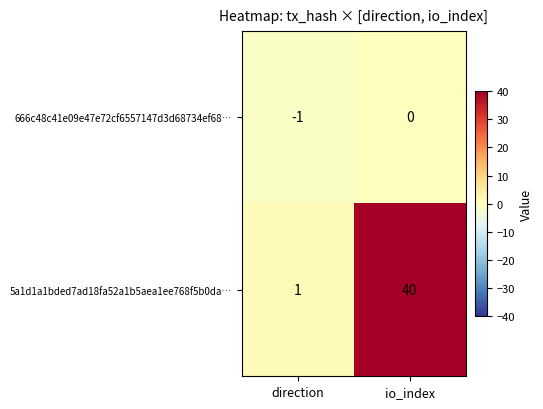

List the series in order of their overall mean, highest first.

5a1d1a1bded7ad18fa52a1b5aea1ee768f5b0da…, 666c48c41e09e47e72cf6557147d3d68734ef68…